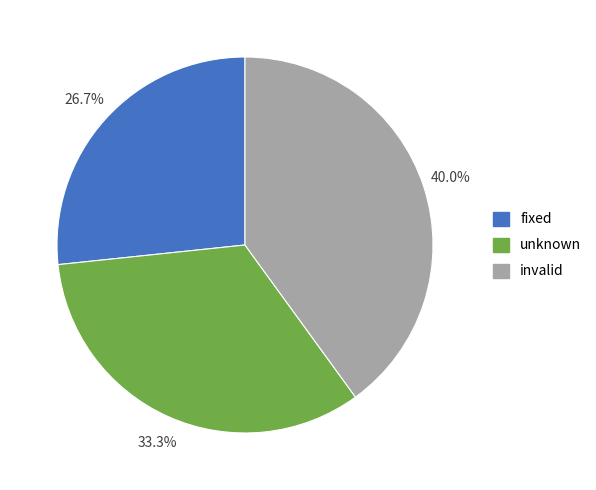

How many slices are in this pie chart?

3